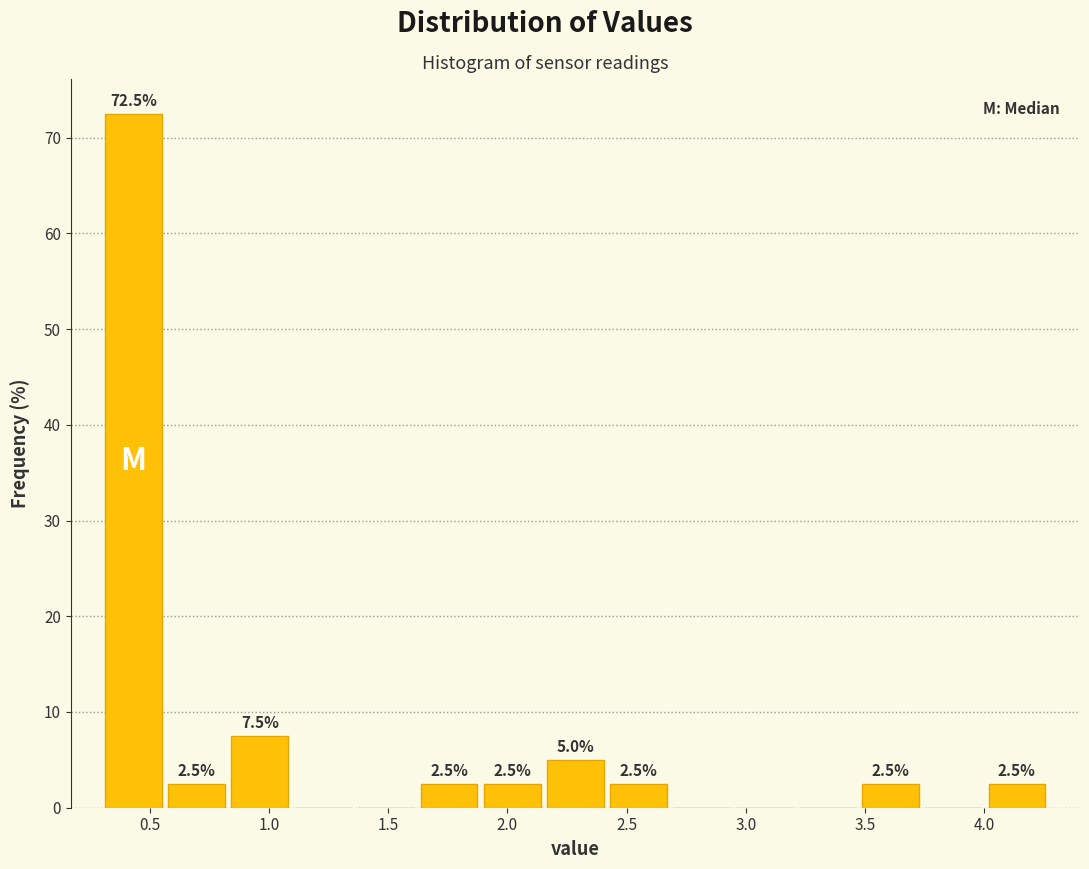

Over which range of the x-axis is the bar tallest?

0.30 to 0.55